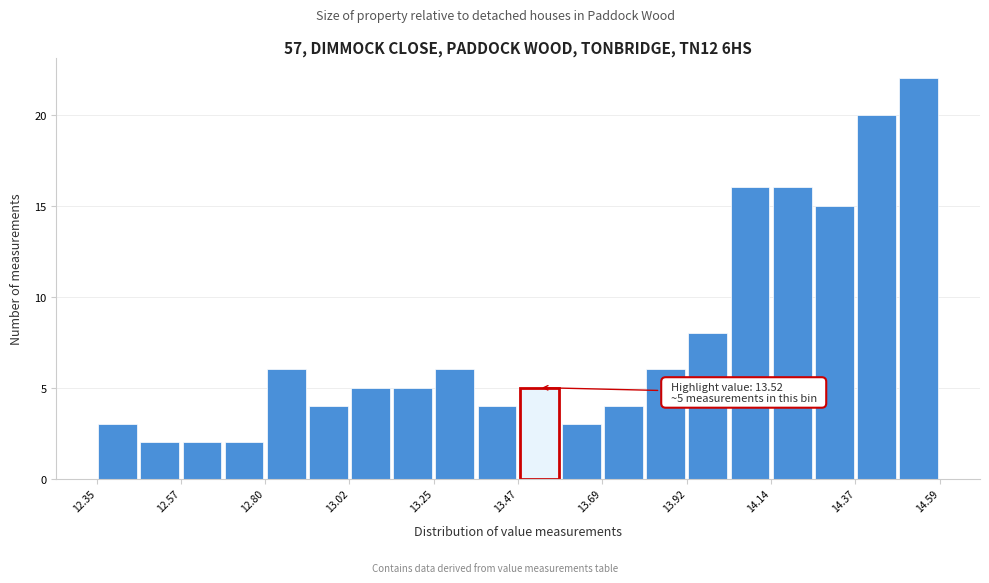

Around what value on the x-axis is the tallest bar? Give the approximate position of its centre, as read against the axis.

14.55